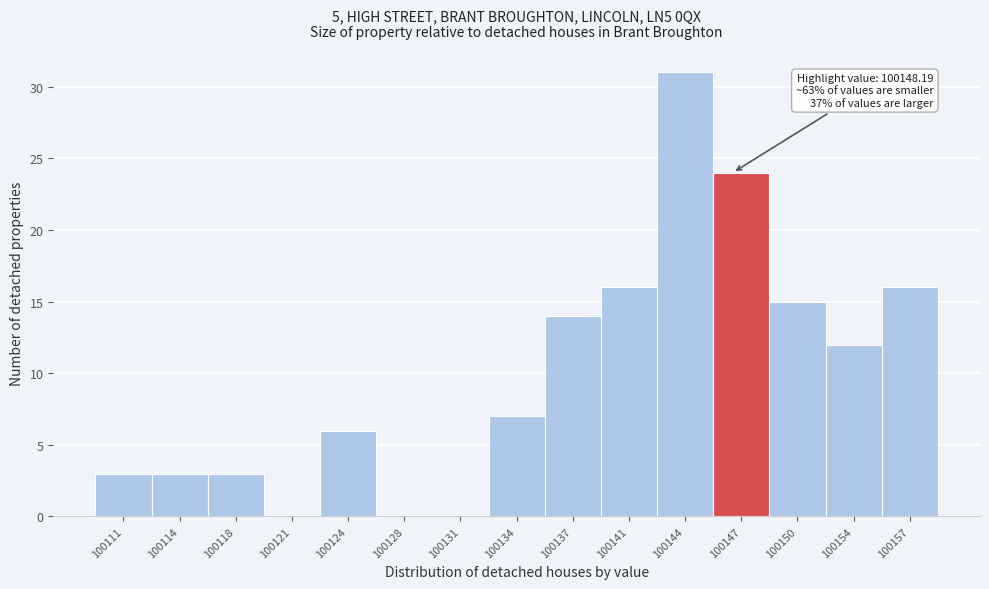

Reading left to right, extract all data points from this chart.

100111=3	100114=3	100118=3	100121=0	100124=6	100128=0	100131=0	100134=7	100137=14	100141=16	100144=31	100147=24	100150=15	100154=12	100157=16